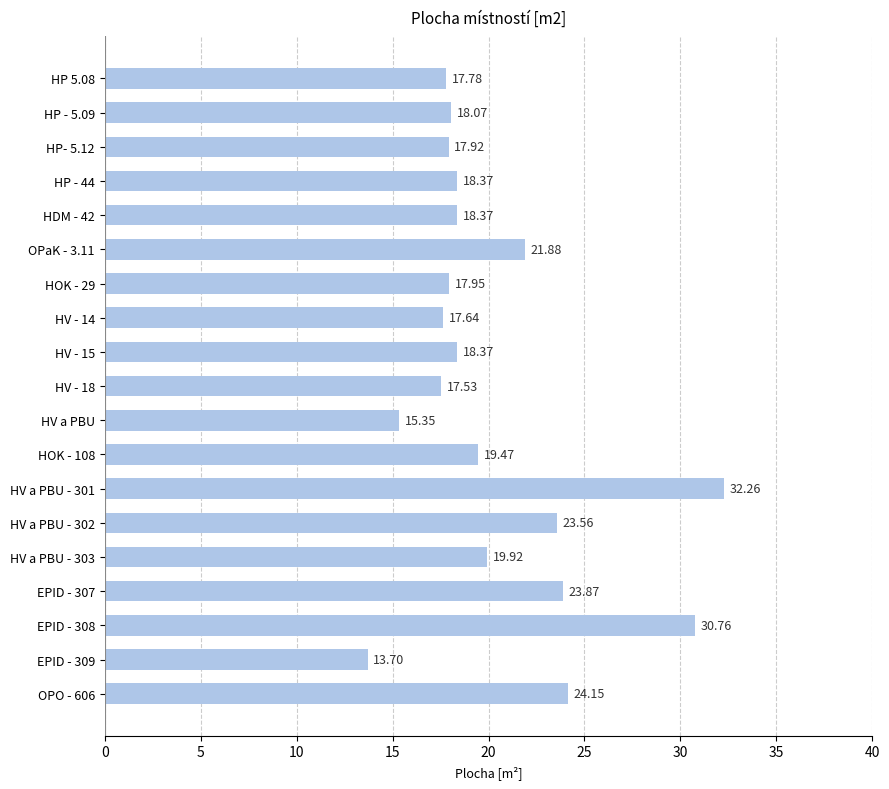

What is the change in value from HP - 5.09 to EPID - 309?

-4.4